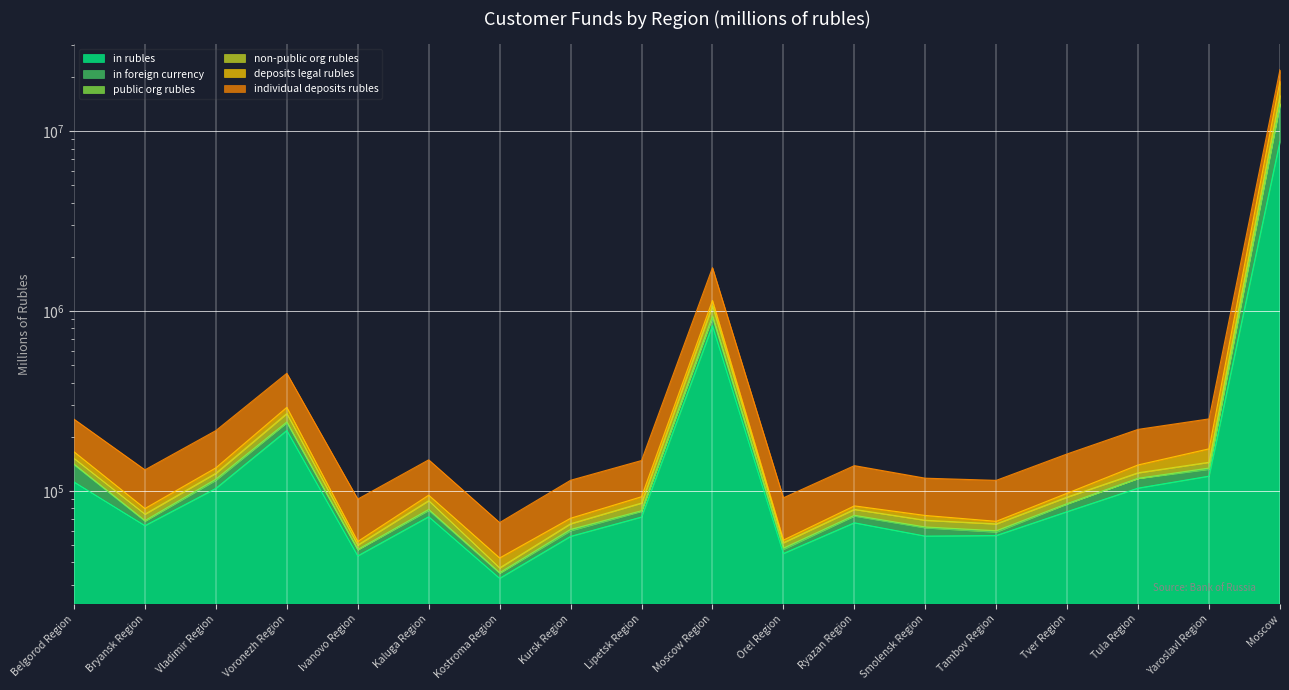

At which category is the sum across all series the highest?

Moscow